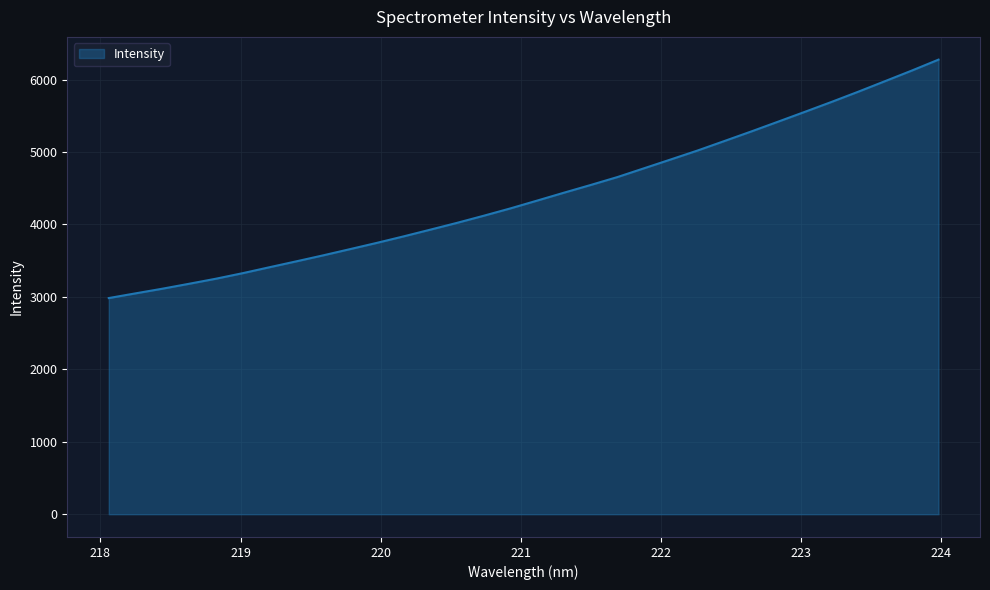

What is the difference between the maximum and minimum values?

3291.3